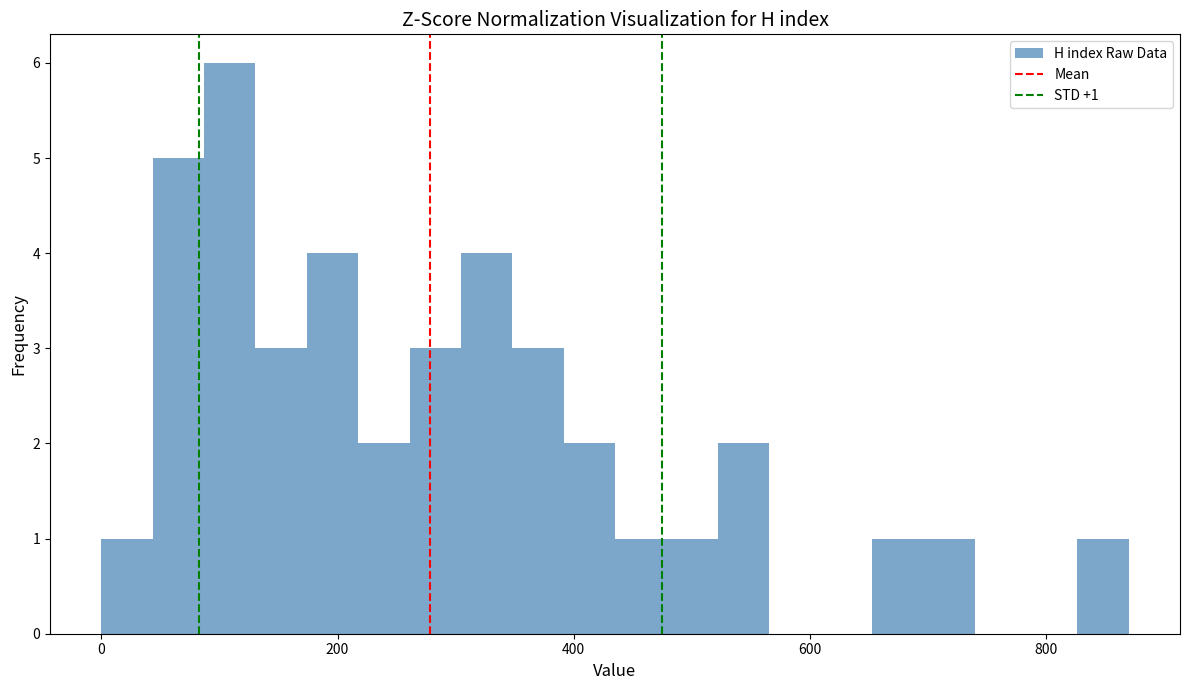

Read against the x-axis, roughly where is the centre of the tallest bar?

100